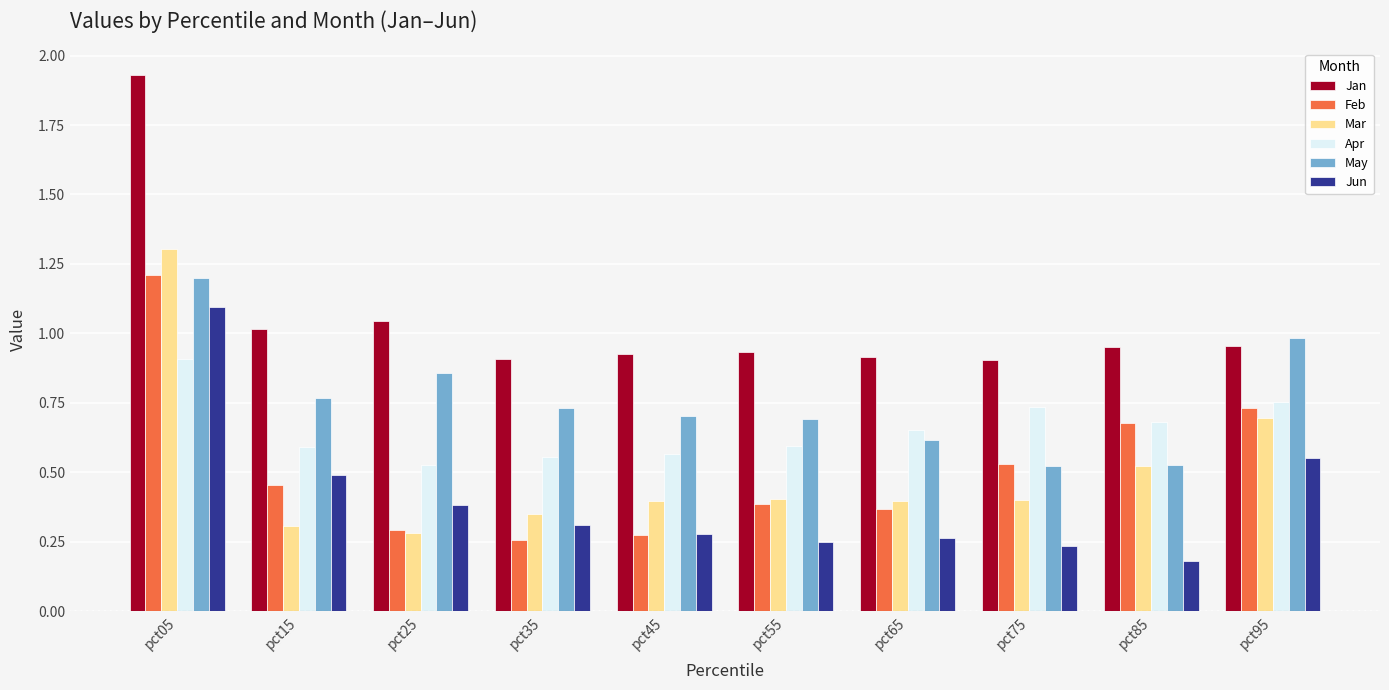

The Jan series shows 0.9 at pct65. True or false?

True